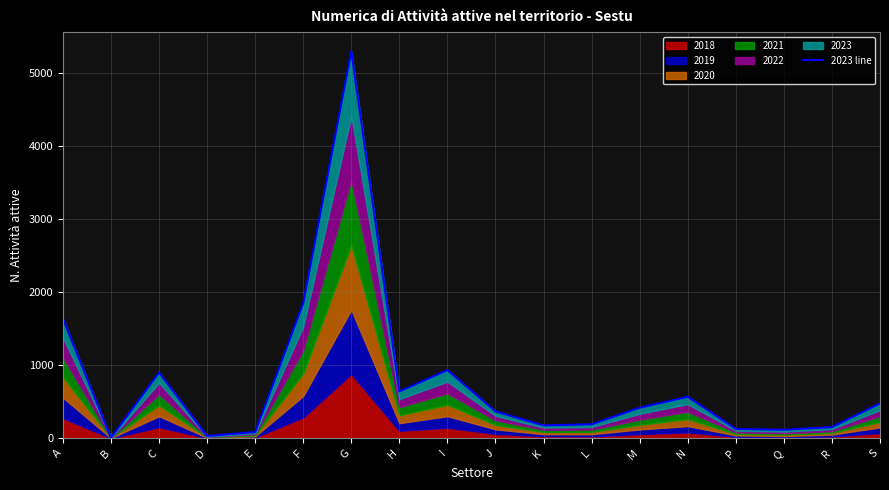

Reading left to right, what are all the values shown in this chart?

1636	7	900	32	85	1849	5296	642	934	368	176	192	418	568	128	116	153	478